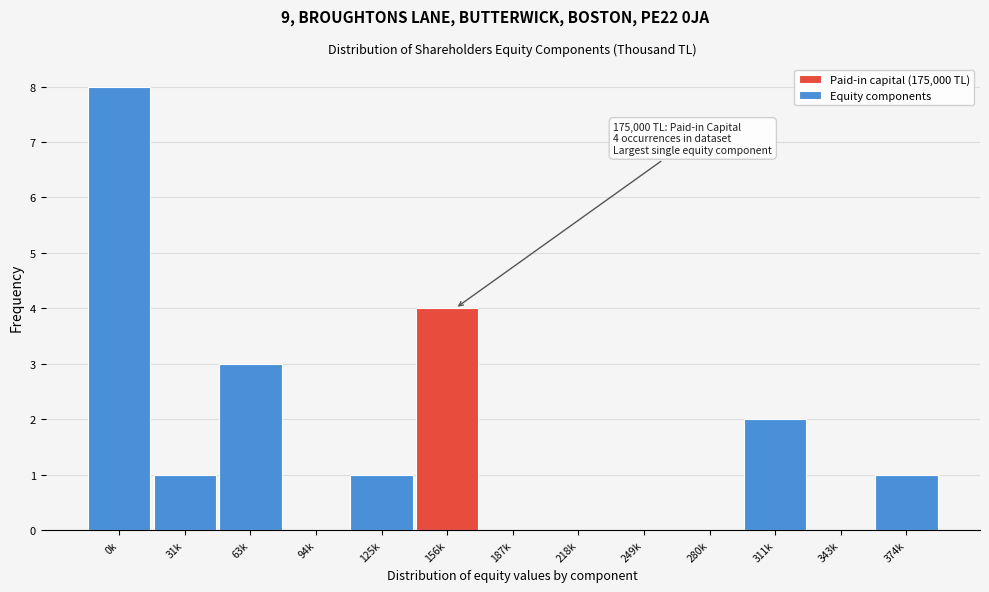

Reading left to right, transcribe all the data shown in this chart.

0k=8	31k=1	63k=3	94k=0	125k=1	156k=4	187k=0	218k=0	249k=0	280k=0	311k=2	343k=0	374k=1